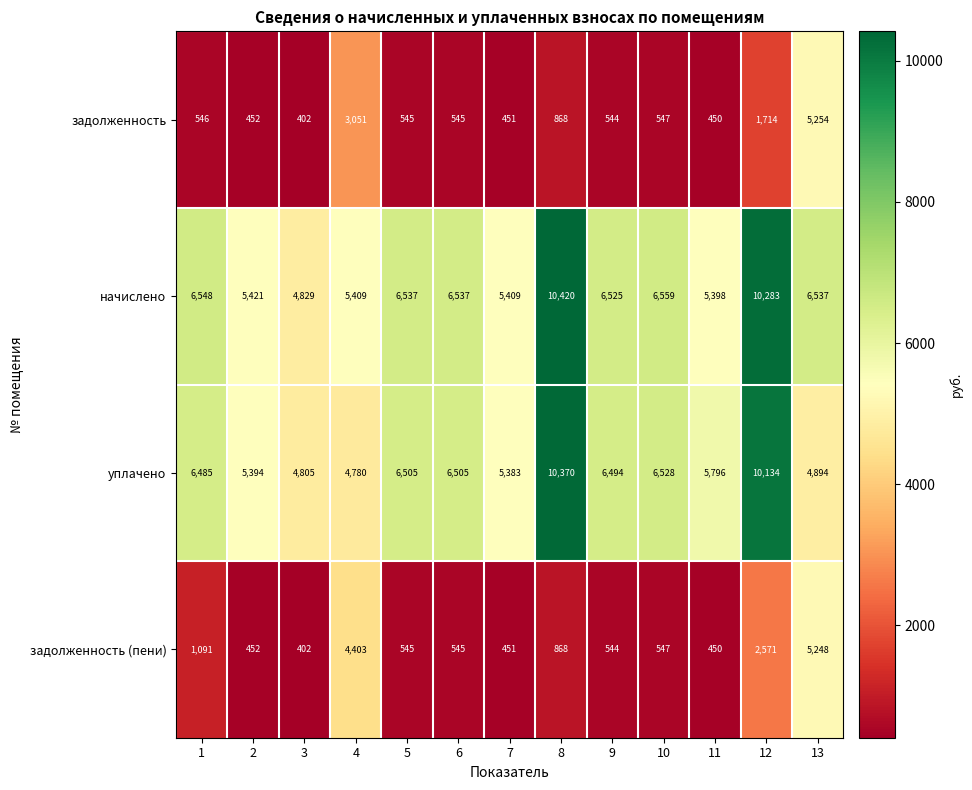

Read the начислено value at 3.

4829